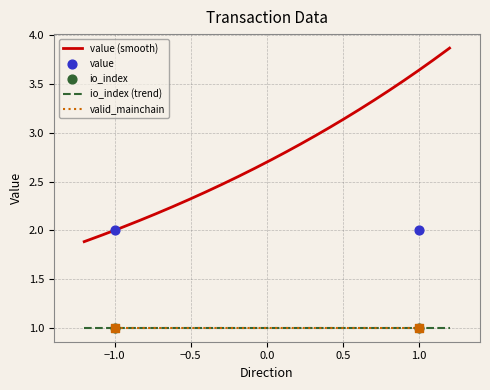

True or false: value (smooth) and io_index (trend) cross at least once.

False